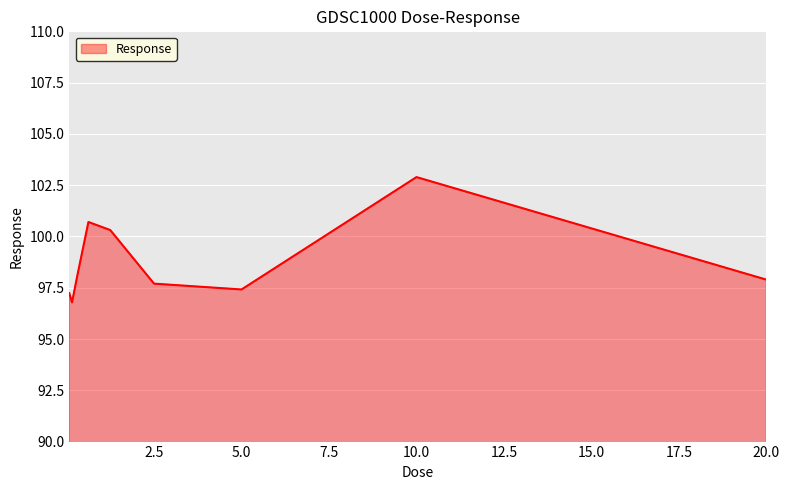

What is the difference between the maximum and minimum values?

6.1